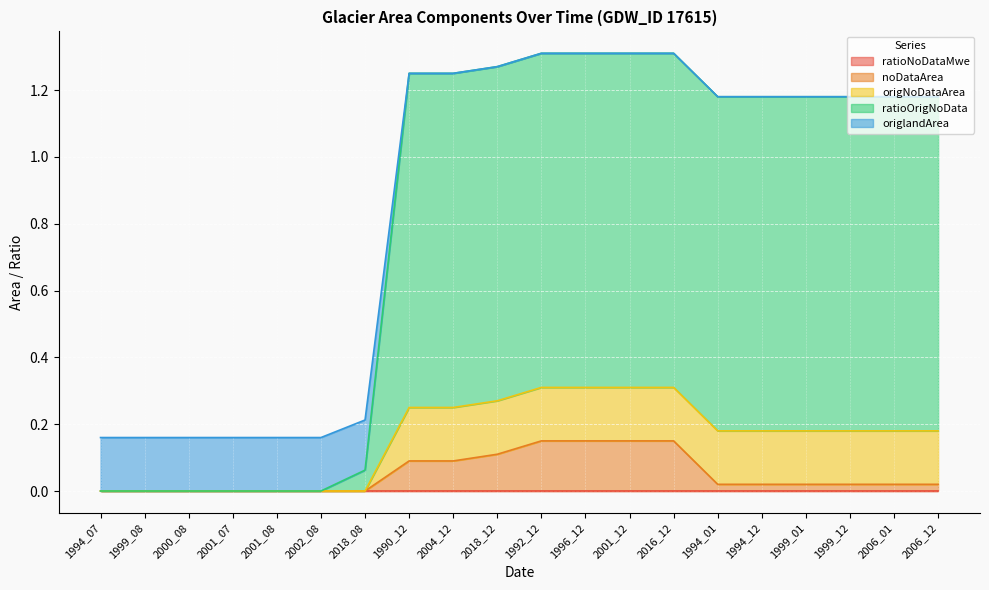

What is the label of the 9th point from the left?

2004_12